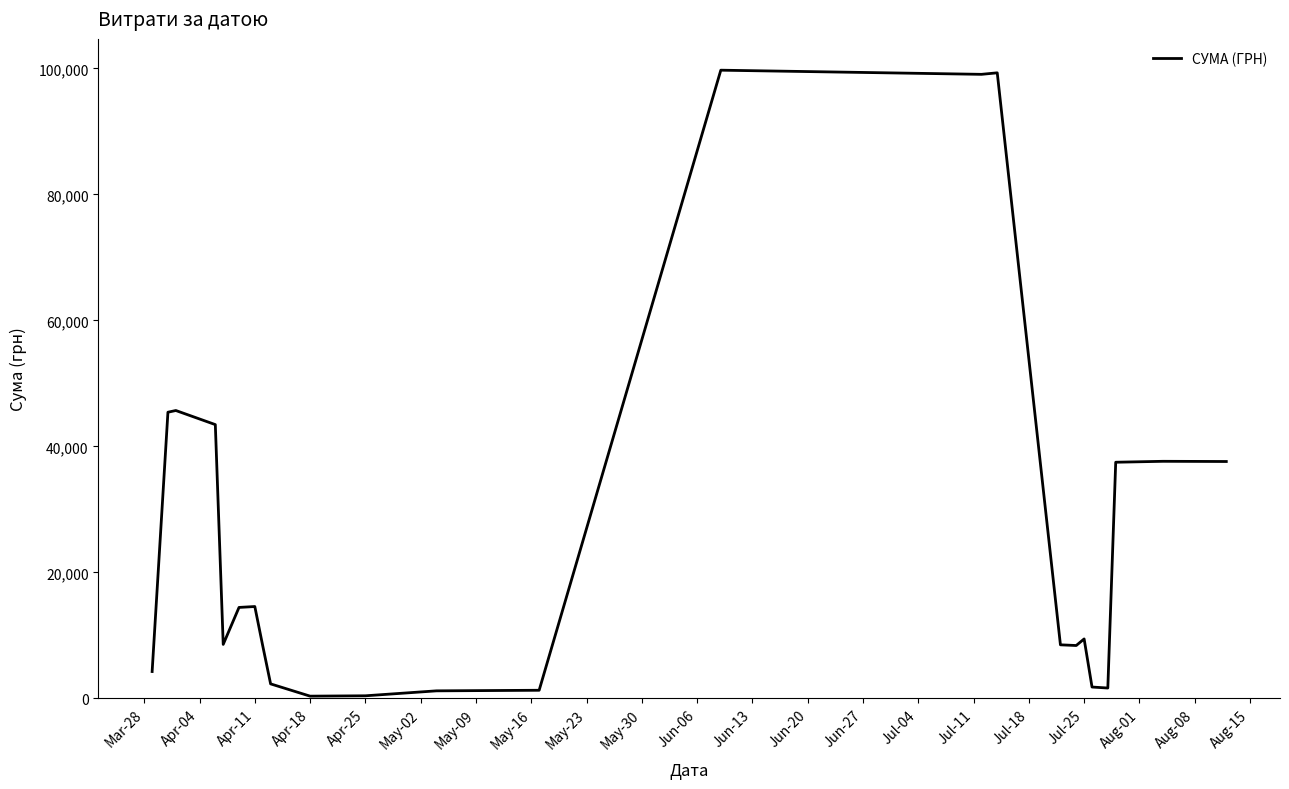

What is the difference between the maximum and minimum values?

99366.6